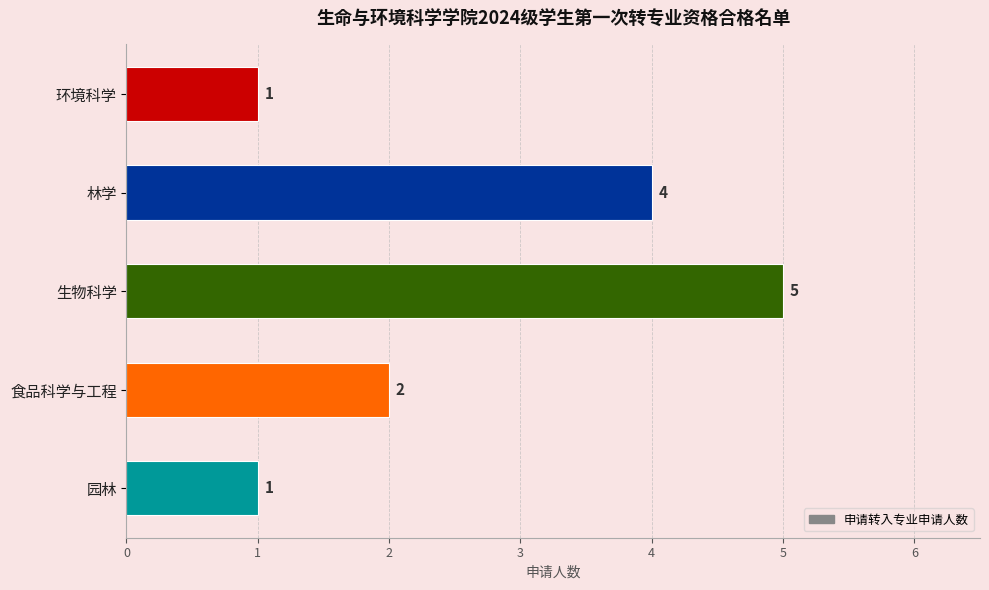

What is the difference between the second highest and second lowest values?

3